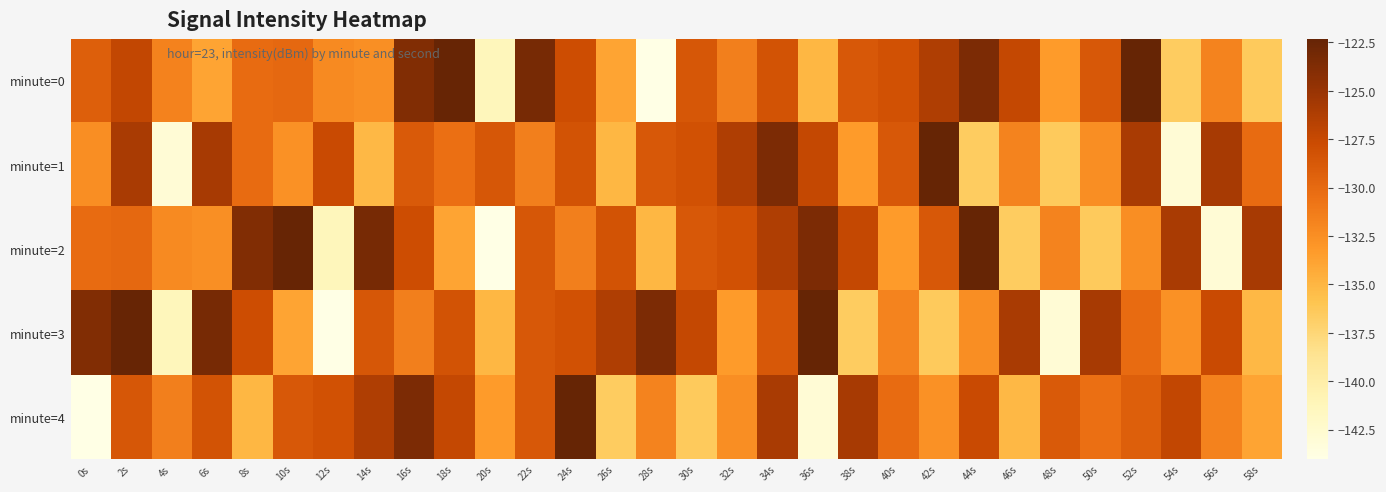

What is the smallest value displayed?

-144.0